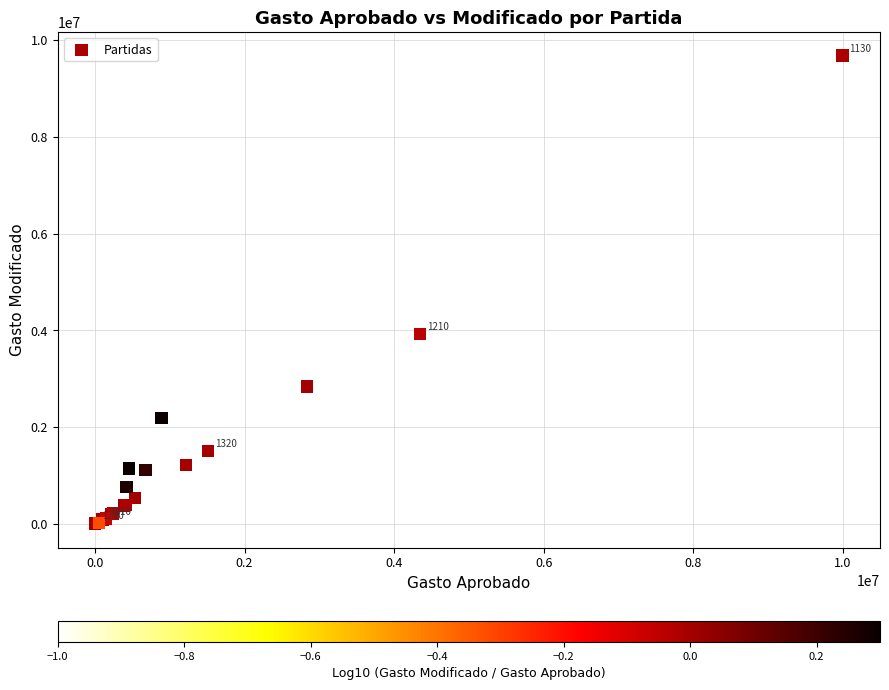

What Y value in the scatter plot is closest to 4837285?

3925784